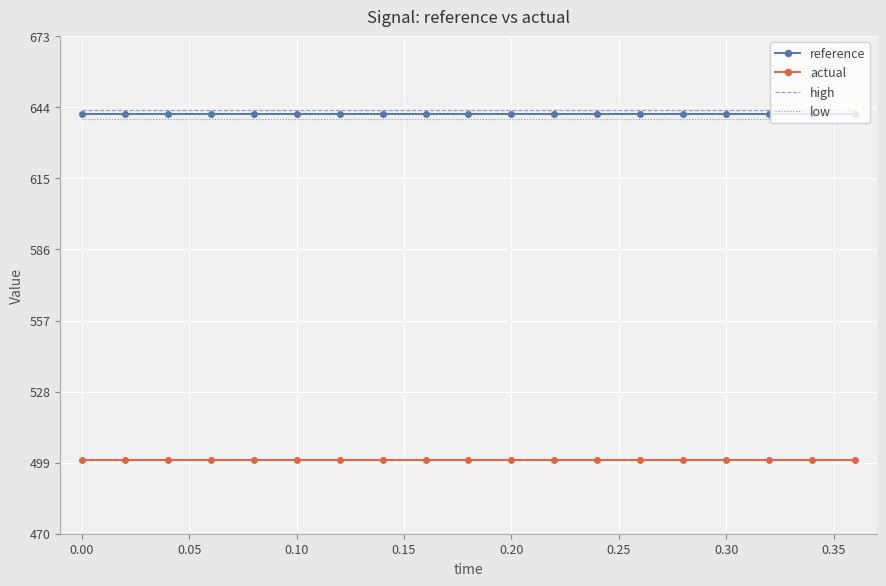

True or false: high and low cross at least once.

False